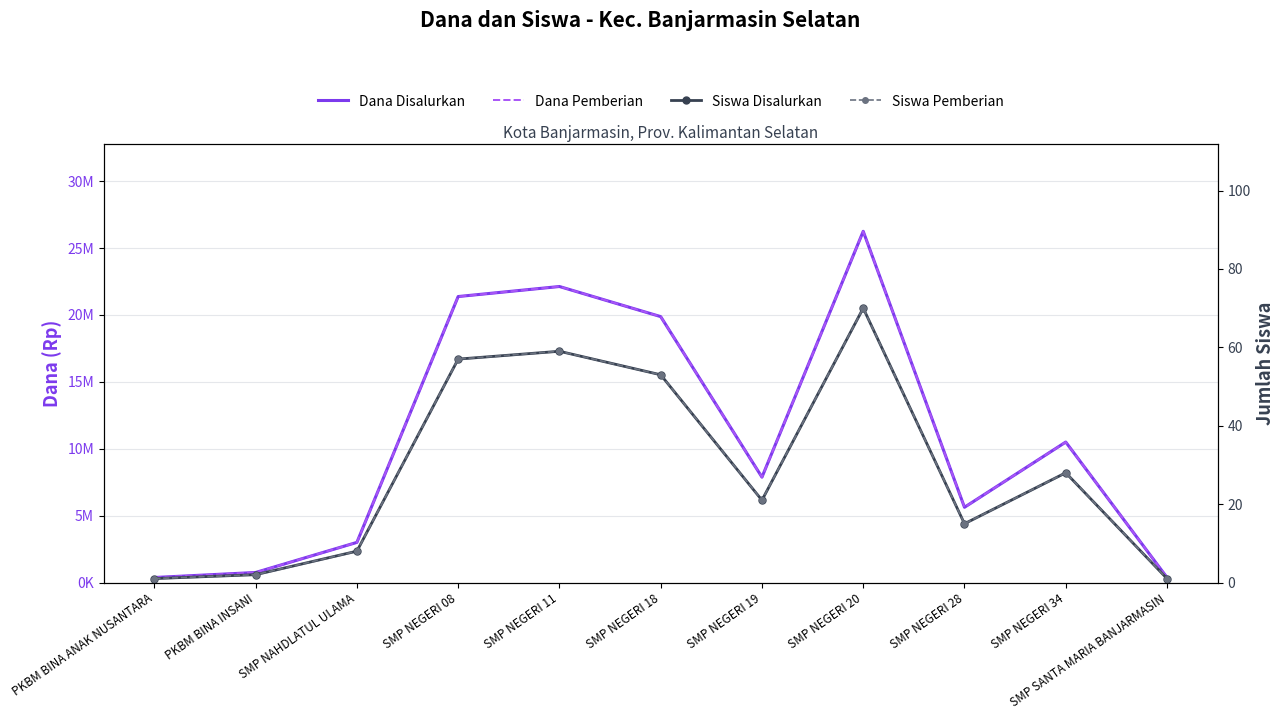

True or false: Dana Disalurkan has more than 0 points higher than both neighbors.

True